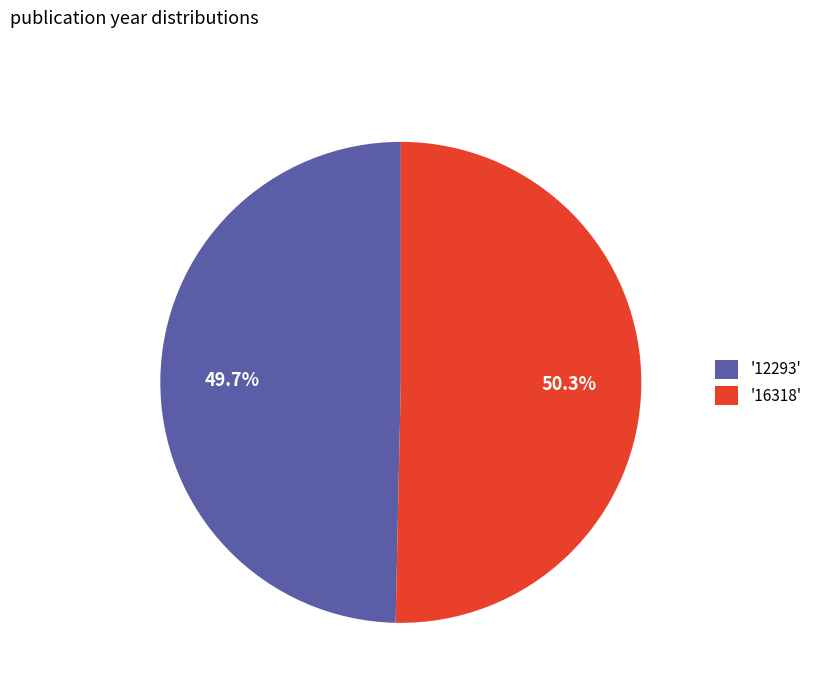

To the nearest percent, what is the average slice percentage?

50%